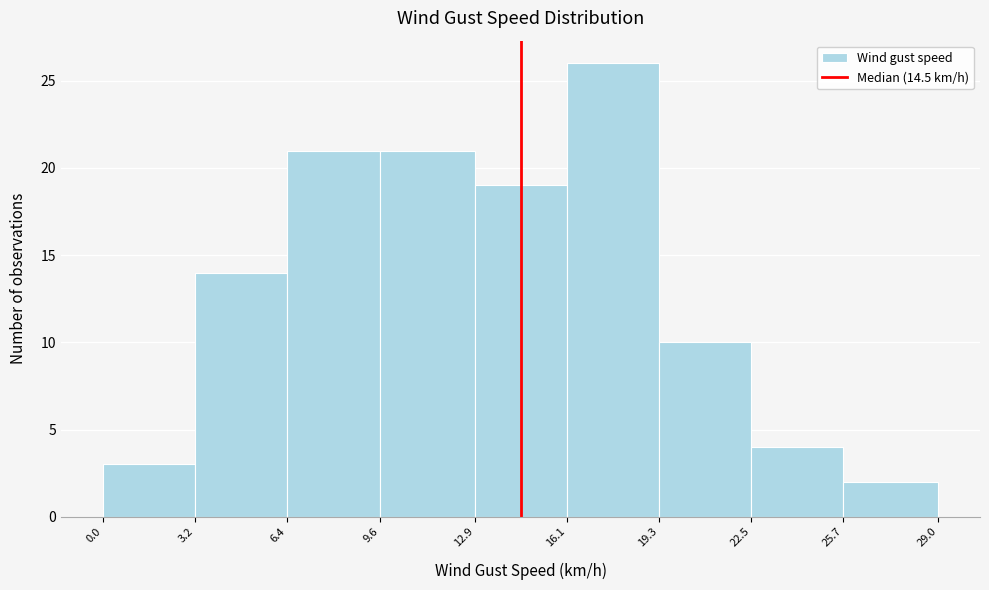

Reading left to right, transcribe this chart: for each bar, give the range it covers on the x-axis and its height. The values are not printed on the chart, so give them approximately, as read against the axis.

0.0 to 3.2: 3
3.2 to 6.4: 14
6.4 to 9.6: 21
9.6 to 12.9: 21
12.9 to 16.1: 19
16.1 to 19.3: 26
19.3 to 22.5: 10
22.5 to 25.7: 4
25.7 to 29.0: 2